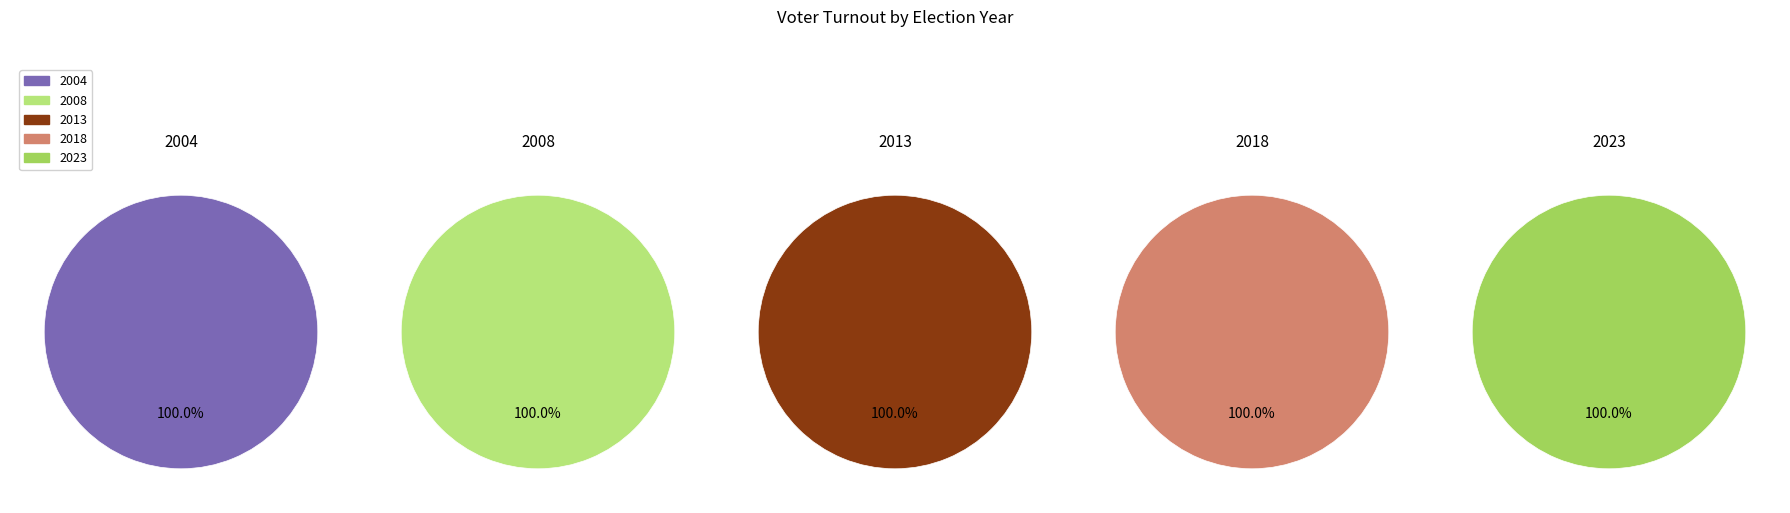

Between 2008 and 2018, which is larger?

2018